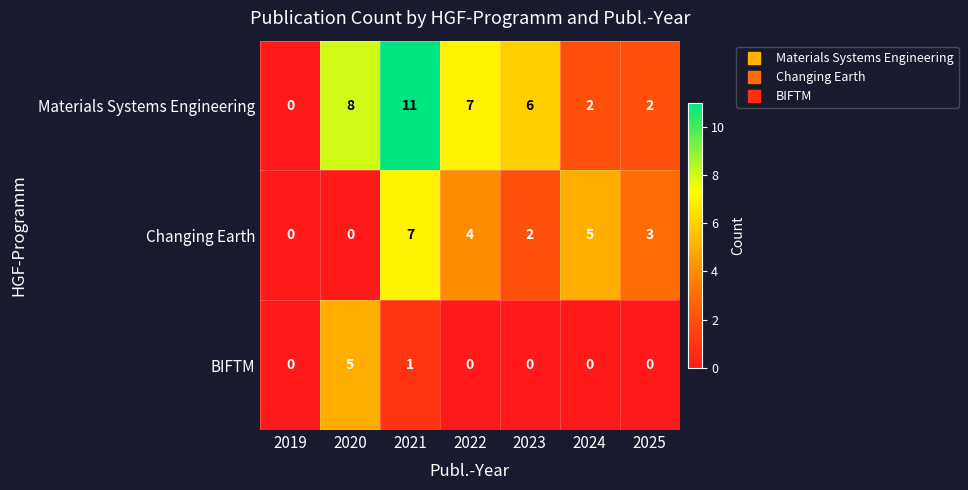

How many data points does each series have?

7